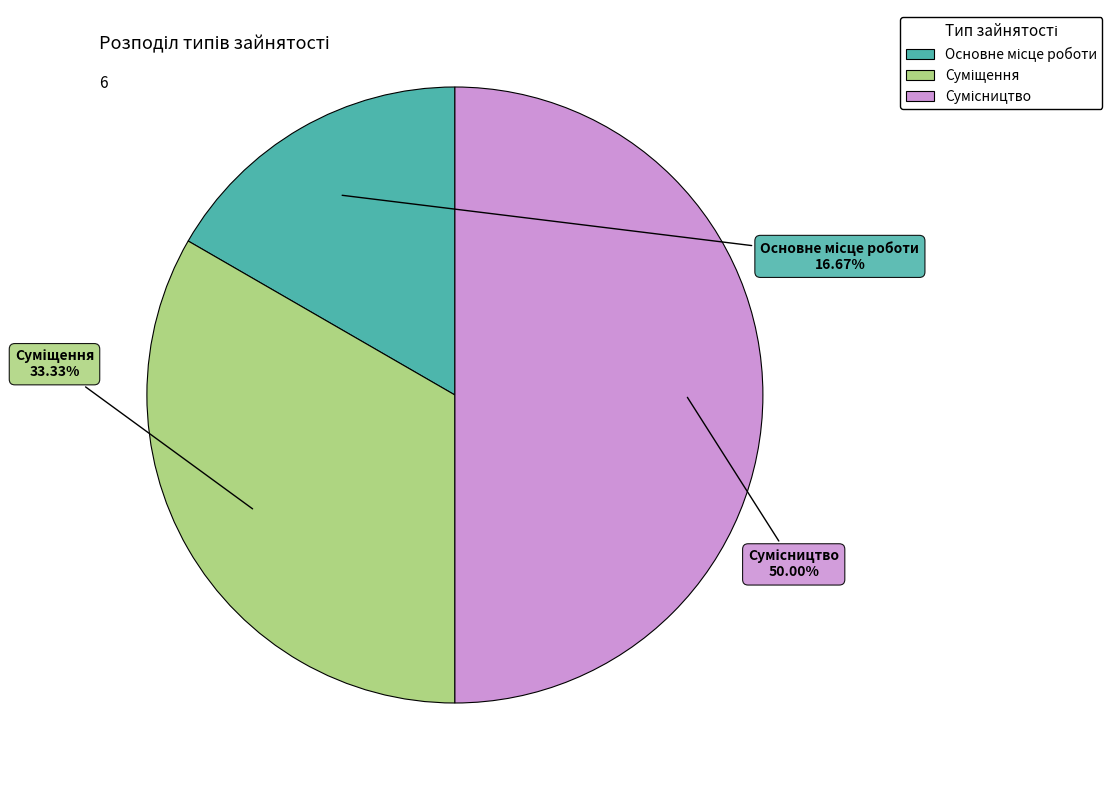

Rank the categories by value from lowest to highest.

Основне місце роботи, Суміщення, Сумісництво